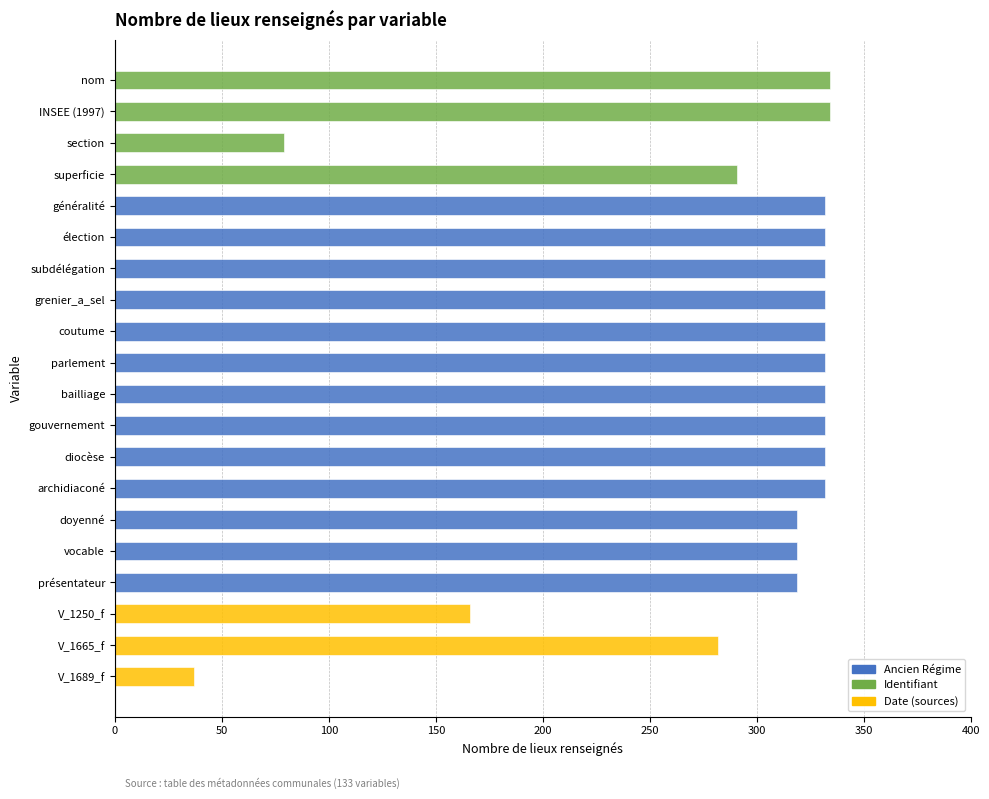

Are the bars horizontal?

Yes